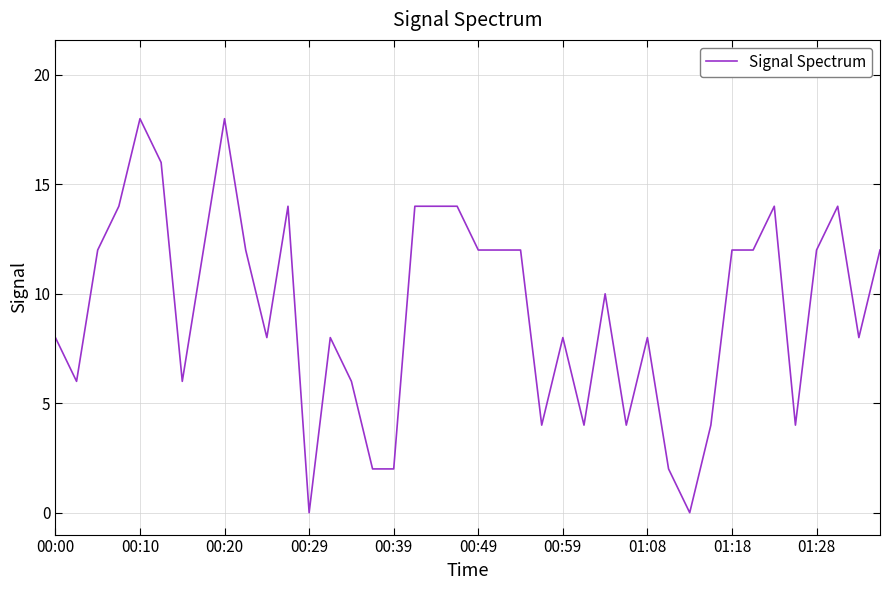

Reading left to right, extract all data points from this chart.

8	6	12	14	18	16	6	12	18	12	8	14	0	8	6	2	2	14	14	14	12	12	12	4	8	4	10	4	8	2	0	4	12	12	14	4	12	14	8	12